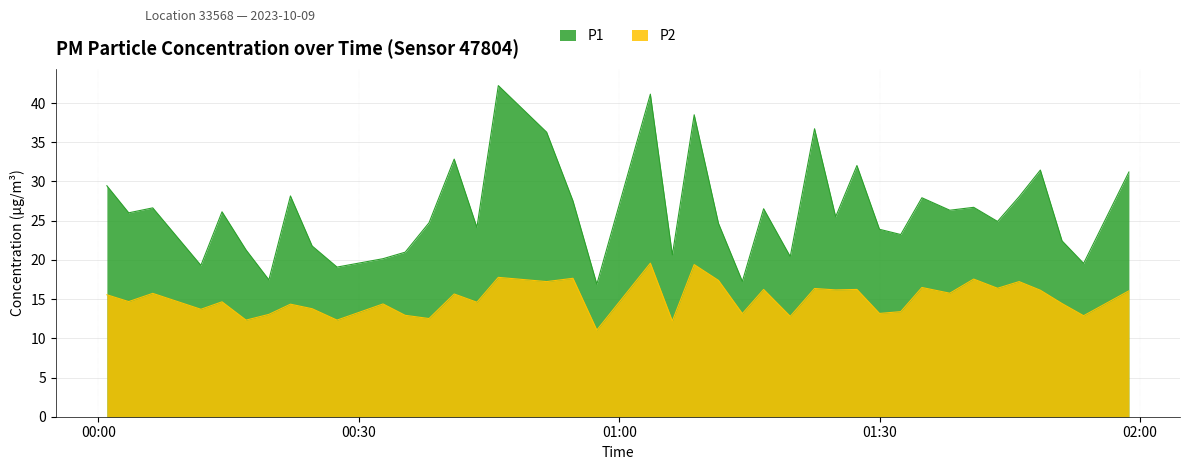

What are all the series names shown in the legend?

P1, P2